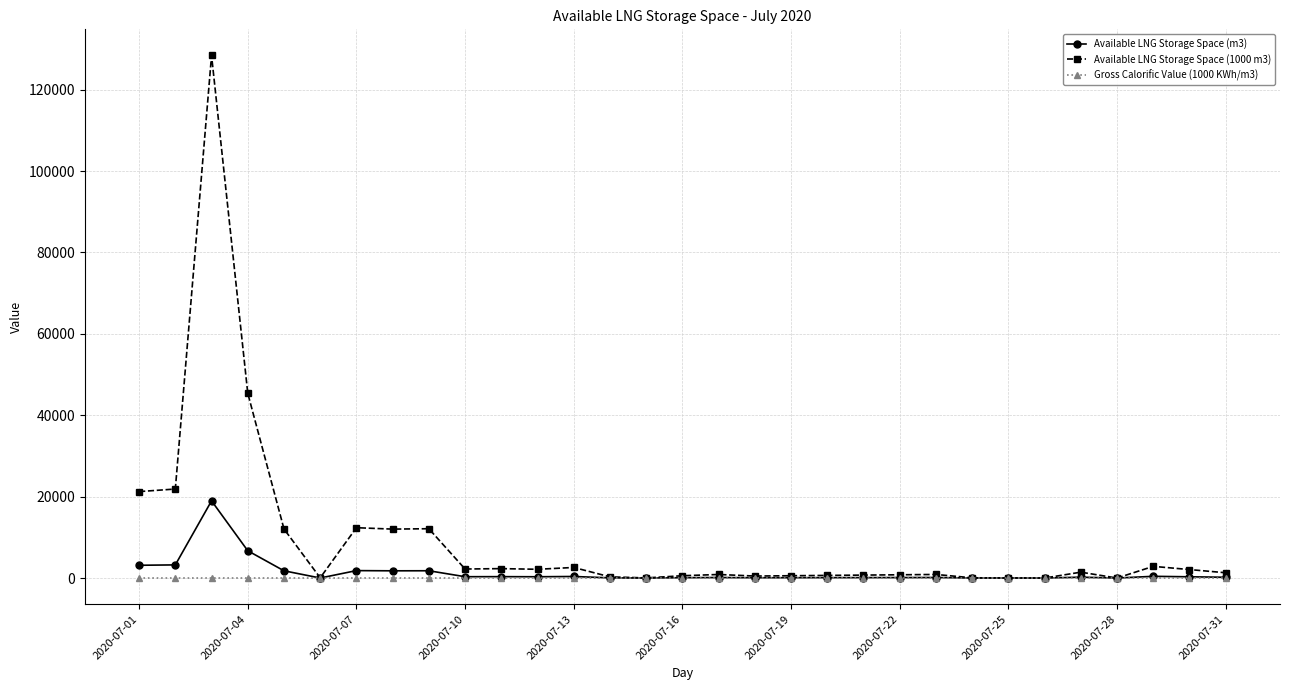

What is the difference between the maximum and minimum values in the Available LNG Storage Space (m3) series?

18964.0